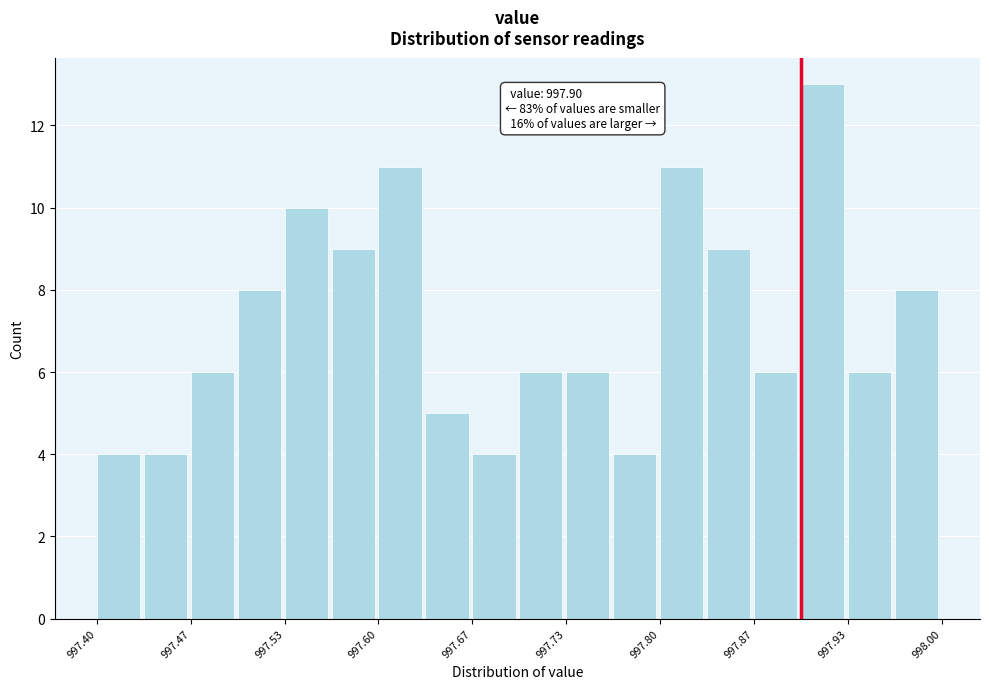

Read against the x-axis, roughly where is the centre of the tallest bar?

997.92